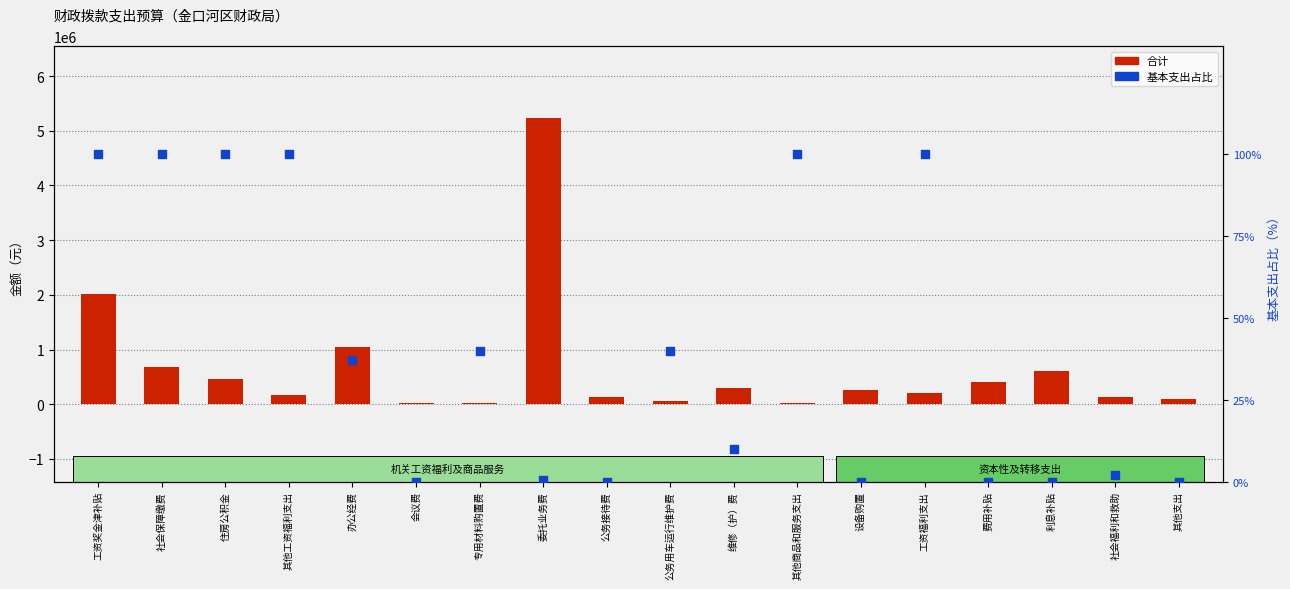

At how many categories does at least one series exceed 4284458?

1